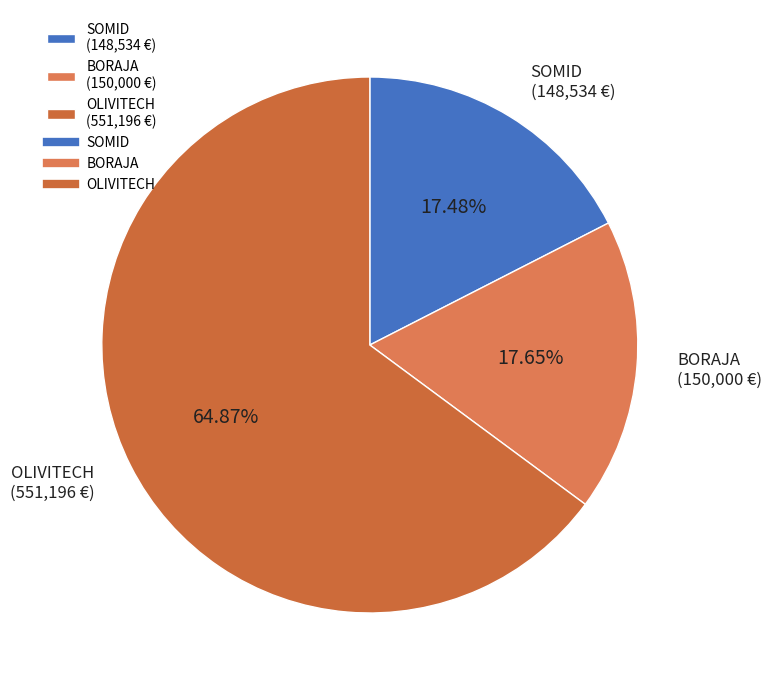

Approximately how many times larger is the value at OLIVITECH compared to BORAJA?

3.7